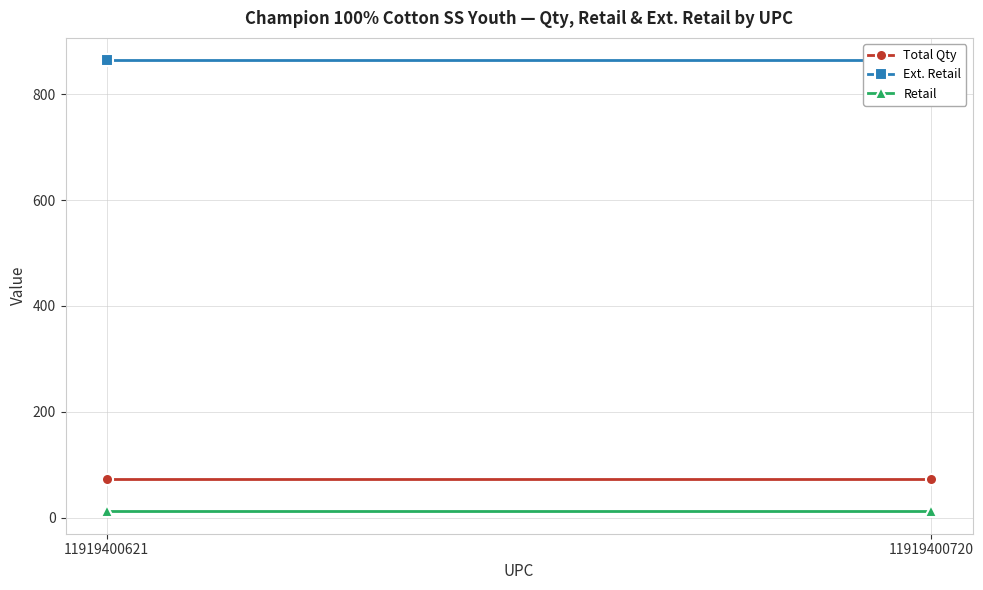

What is the value of the Total Qty point at the 2nd from the left?

72